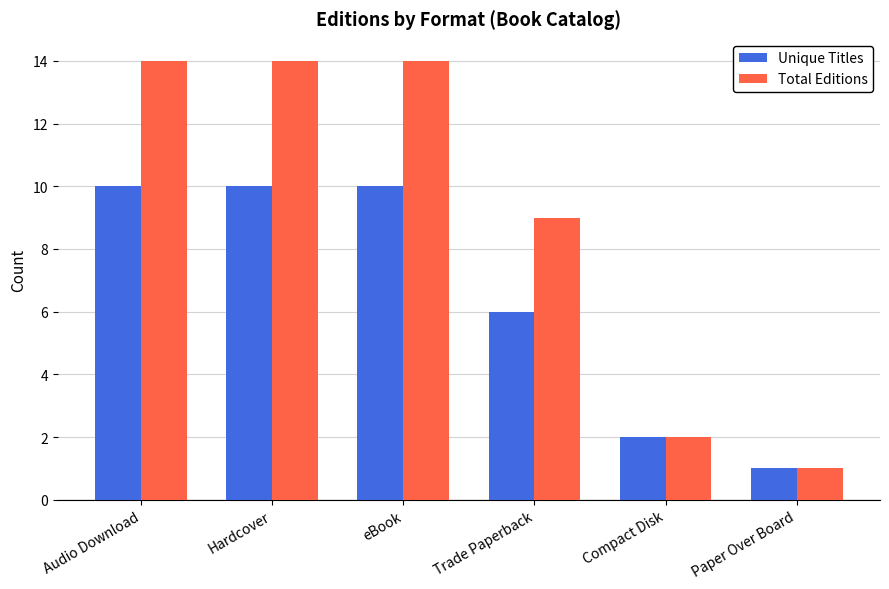

The Total Editions series shows 6 at Hardcover. True or false?

False